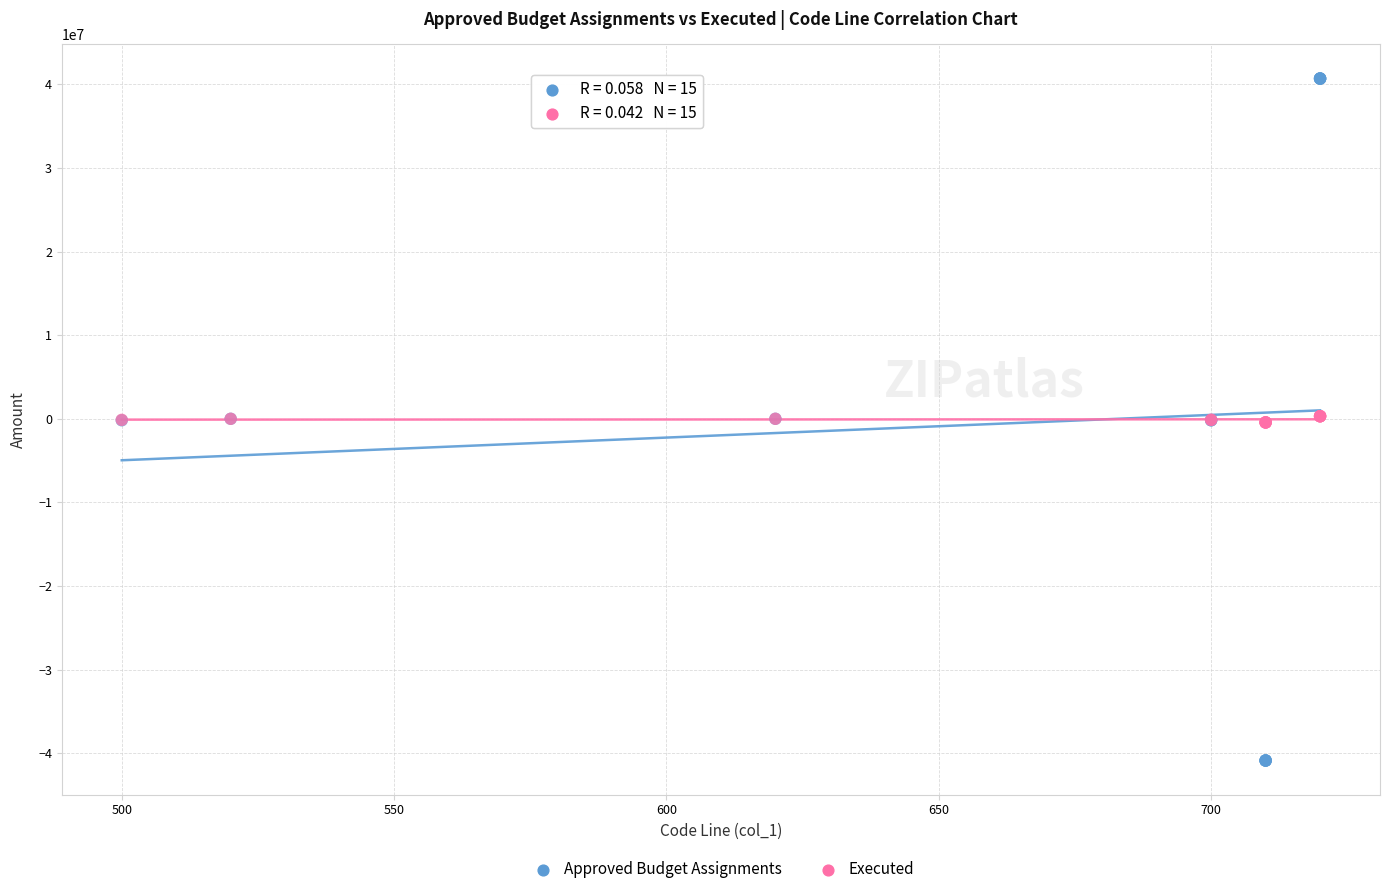

Which series contains the lowest Y value?

Approved Budget Assignments